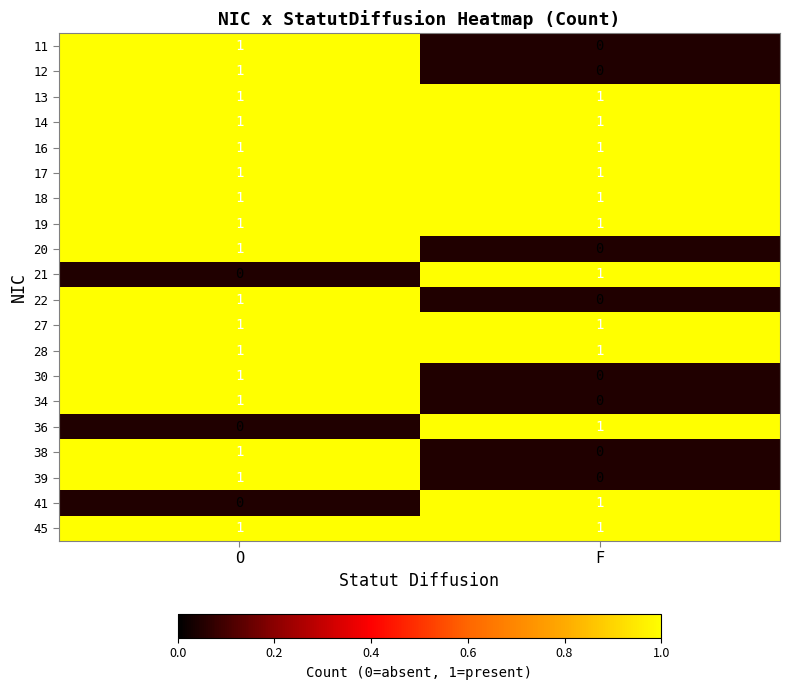

Where is 21 nearest to the value 0?

O